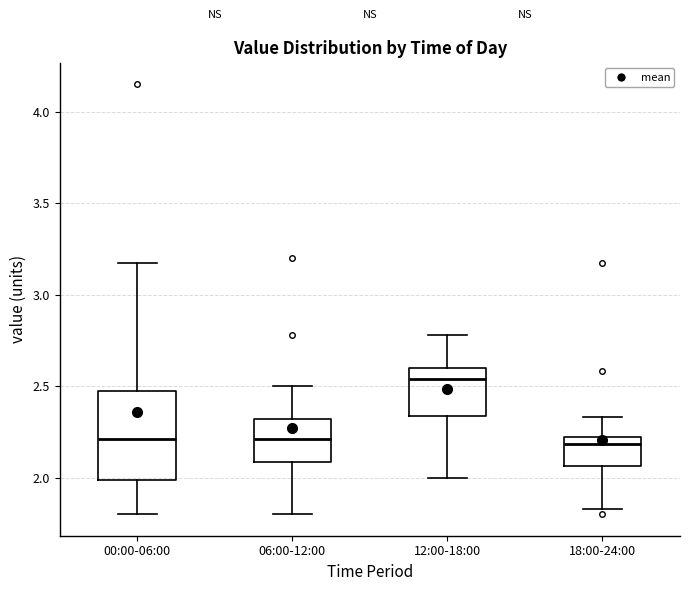

Reading left to right, transcribe this box plot: for each box, give where its median line is, the range the box spans, and where its two whiskers end, as read against the y-axis. The values are not printed on the chart, so give them approximately, as read against the axis.

00:00-06:00: median 2.20, box 2.00 to 2.45, whiskers 1.80 to 3.15
06:00-12:00: median 2.20, box 2.10 to 2.30, whiskers 1.80 to 2.50
12:00-18:00: median 2.55, box 2.35 to 2.60, whiskers 2.00 to 2.80
18:00-24:00: median 2.20 (just below the box's upper edge), box 2.05 to 2.20, whiskers 1.85 to 2.35